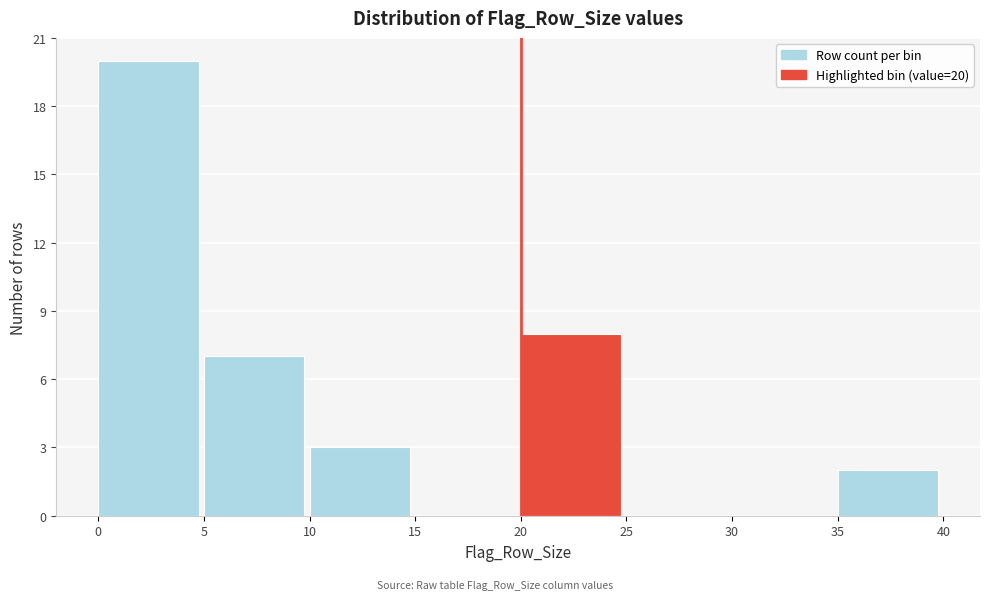

Over which range of the x-axis is the bar tallest?

0 to 5